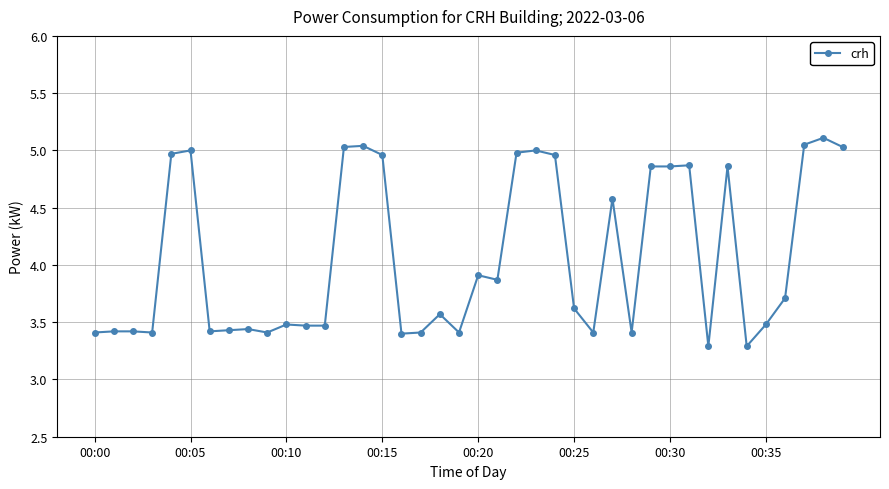

What is the average value?

4.1